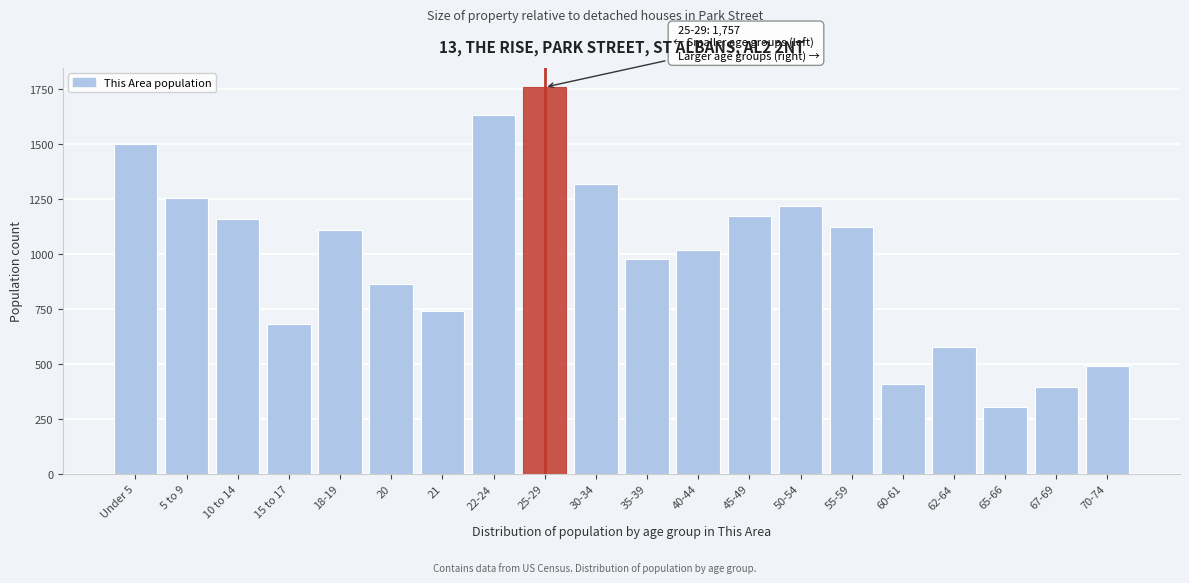

Reading left to right, list all the values displayed in this chart.

Under 5=1499	5 to 9=1252	10 to 14=1159	15 to 17=682	18-19=1109	20=862	21=740	22-24=1632	25-29=1757	30-34=1316	35-39=975	40-44=1015	45-49=1173	50-54=1215	55-59=1120	60-61=409	62-64=577	65-66=302	67-69=396	70-74=488